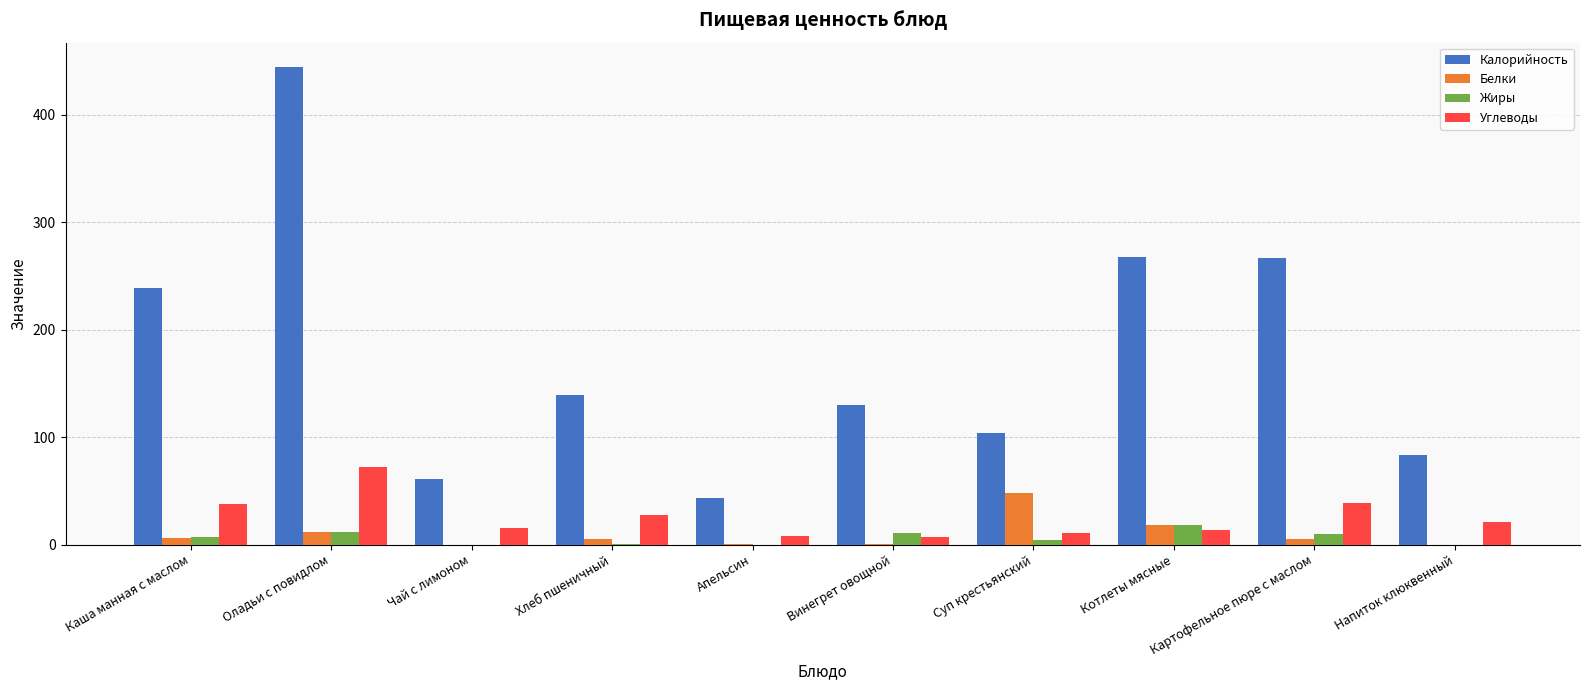

At which category does the chart reach its peak across all series?

Оладьи с повидлом